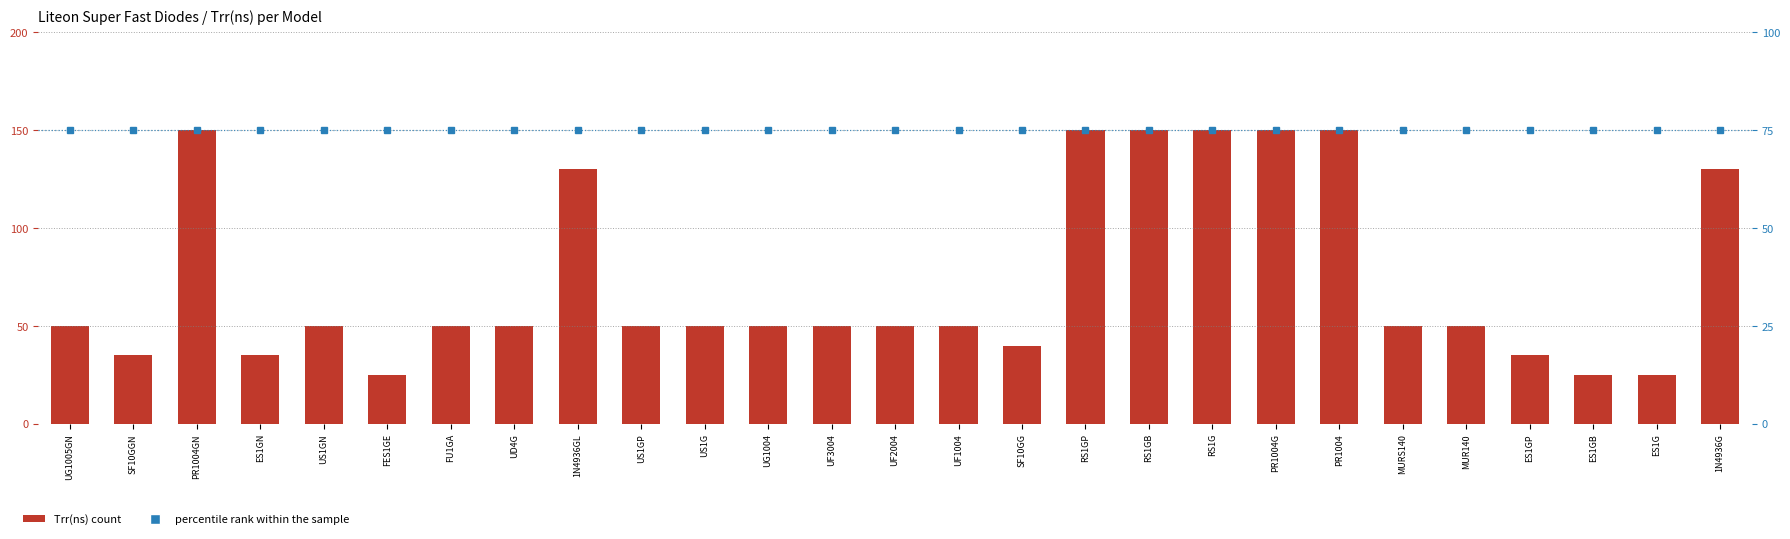

Between UF3004 and MURS140, which is larger?

UF3004